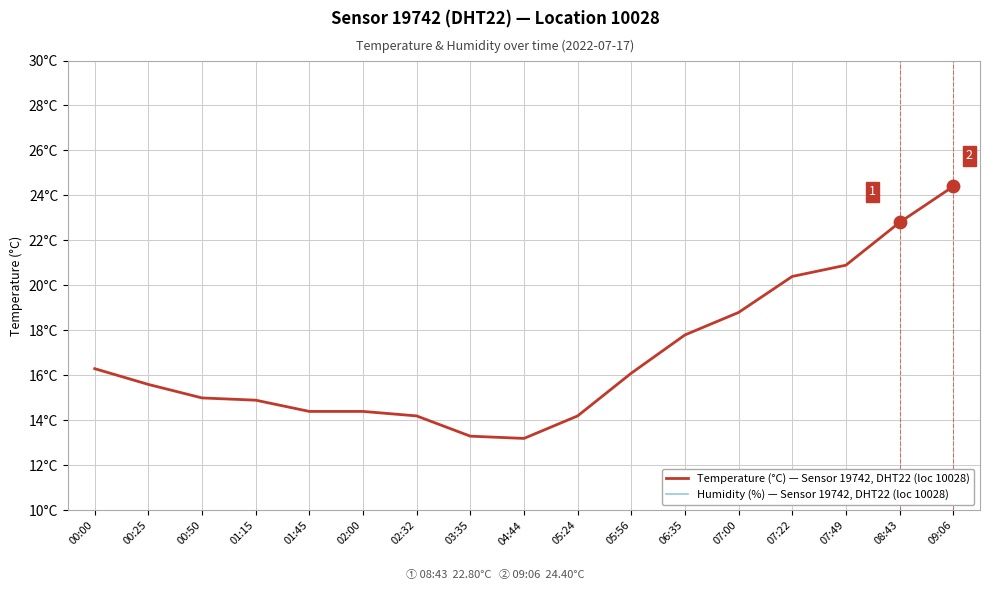

At which category is the sum across all series the highest?

09:06